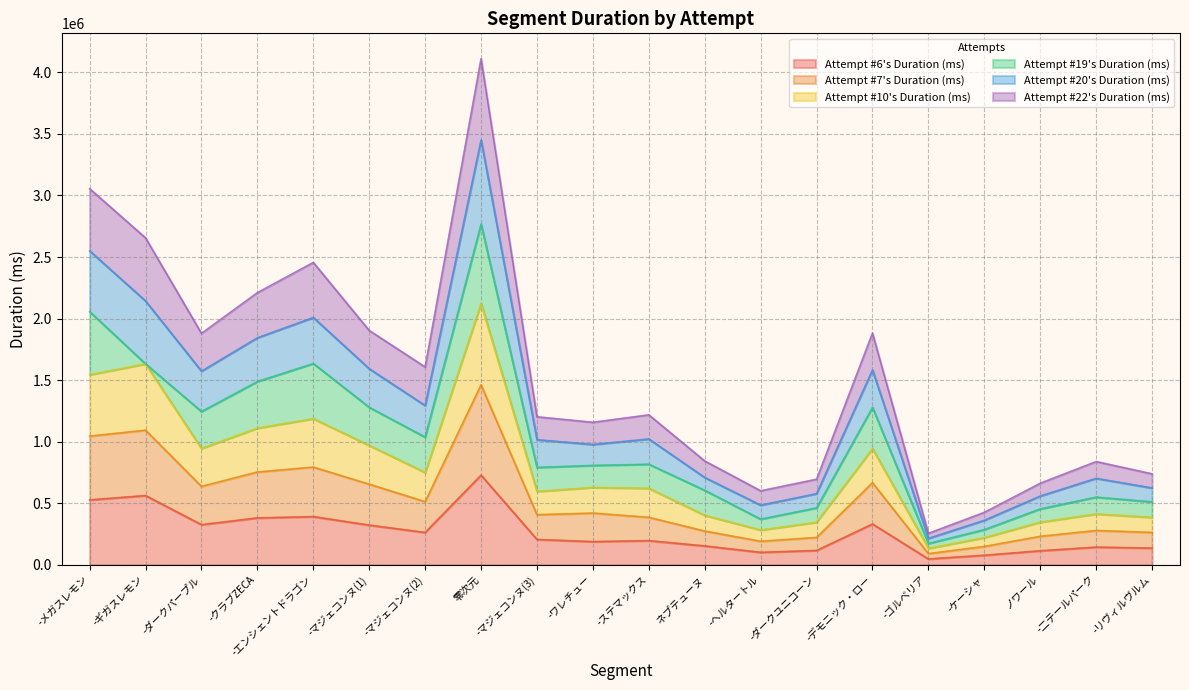

What is the total value across all series at -クラブZECA?

2210917